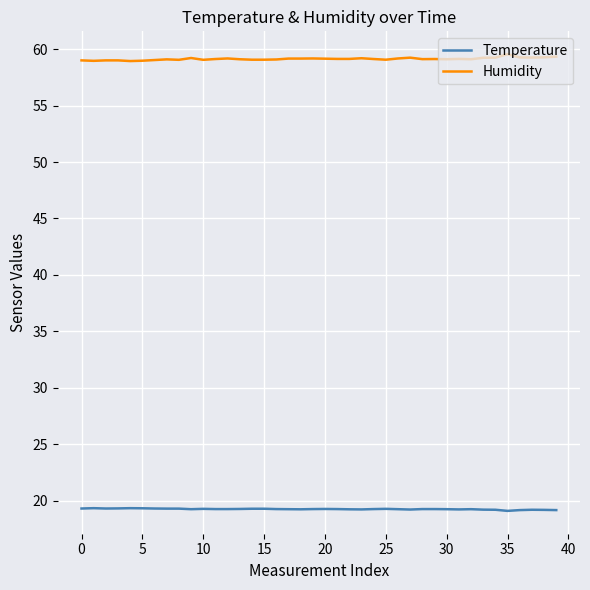

True or false: Temperature and Humidity intersect in this chart.

False